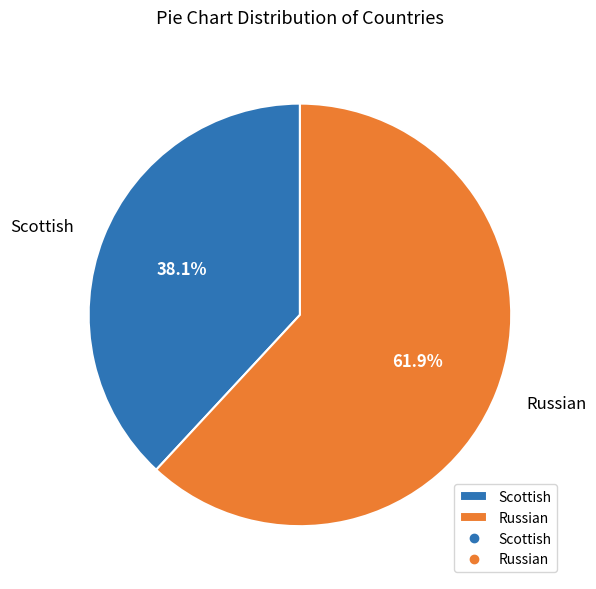

Approximately how many times larger is the value at Scottish compared to Russian?

0.6